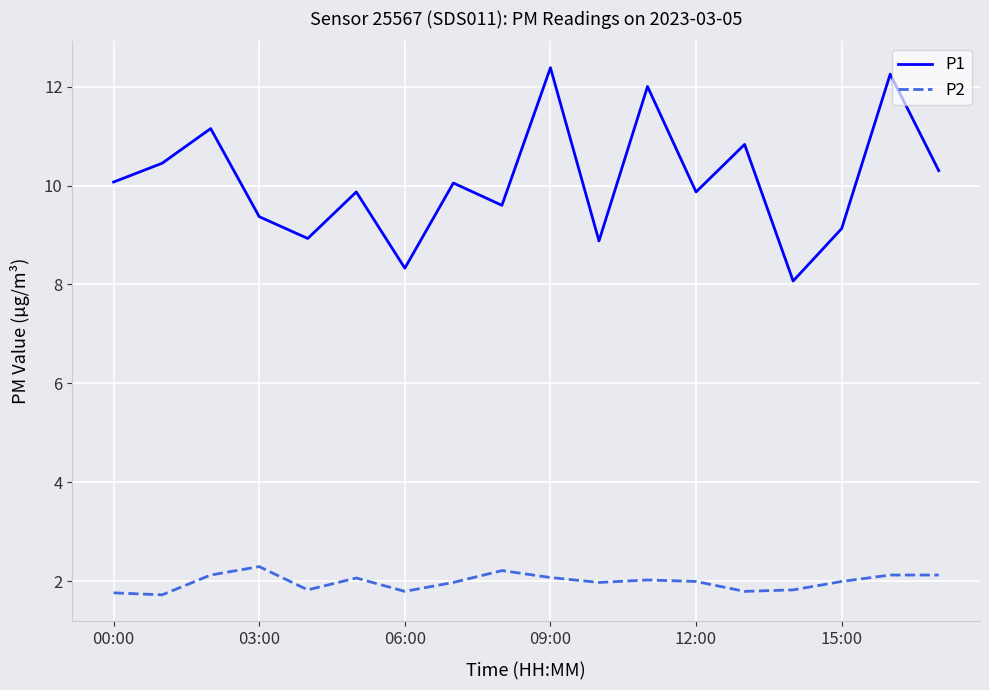

Which series has the widest spread of values?

P1